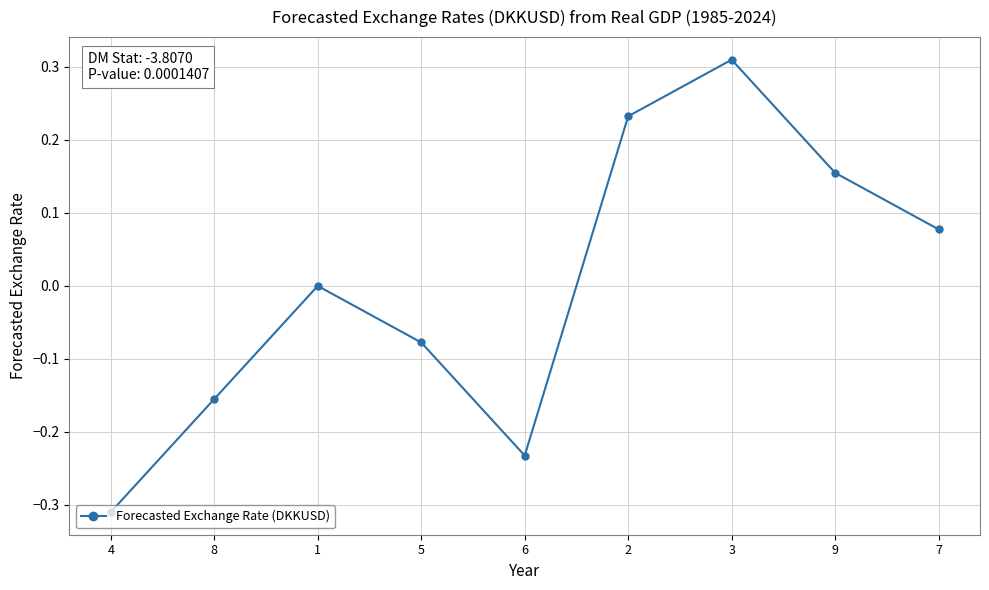

List the labels in order of value, largest first.

3, 2, 9, 7, 1, 5, 8, 6, 4